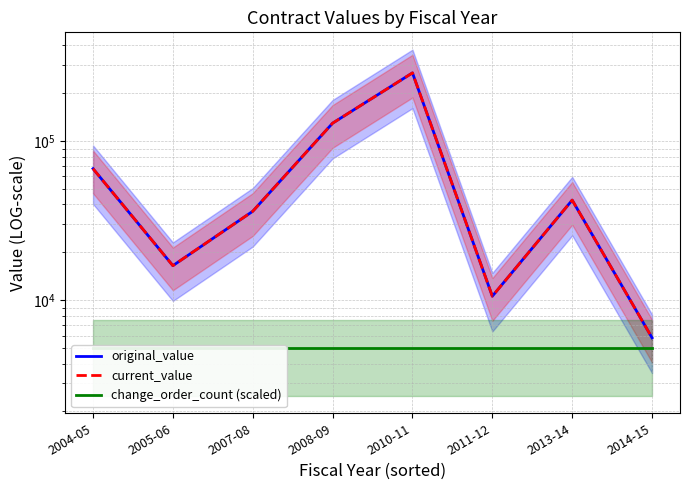

At 2005-06, list the series in order from smallest to largest.

change_order_count (scaled), original_value, current_value